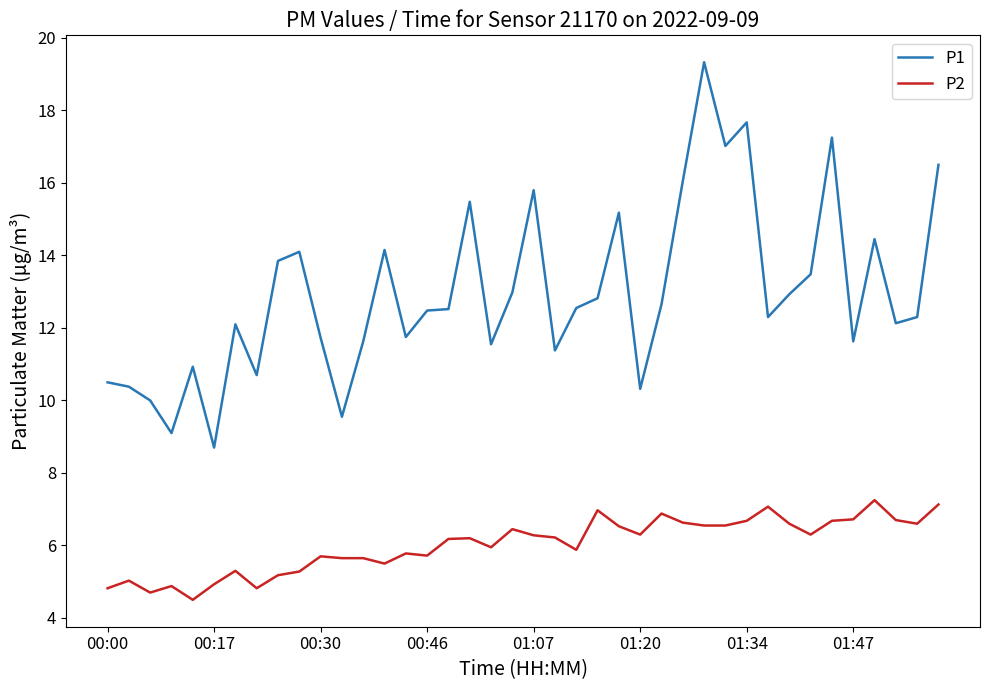

Which series has the largest total across all categories?

P1